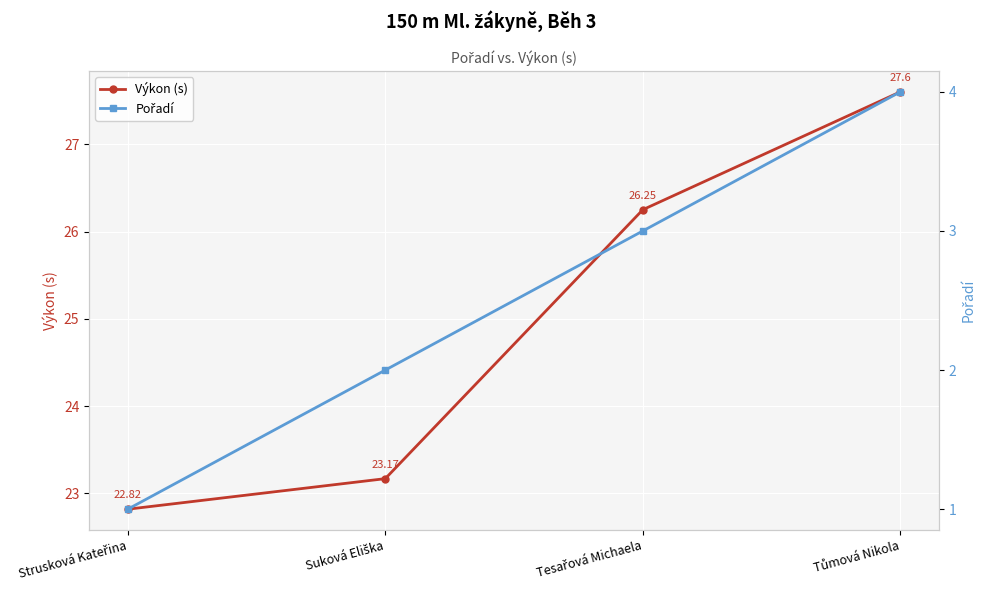

At which label does Výkon (s) reach its peak?

Tůmová Nikola